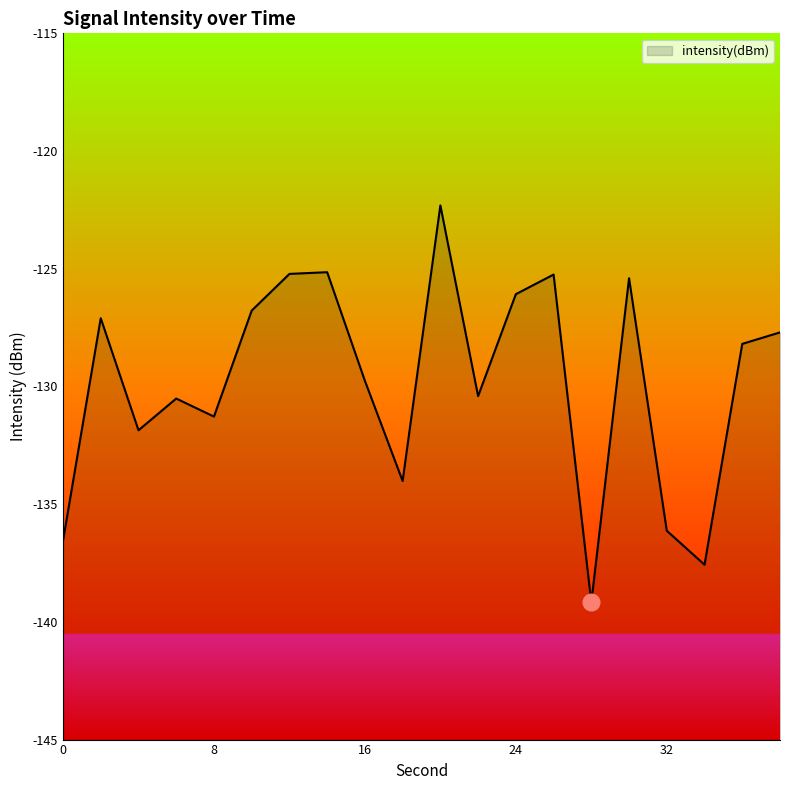

Rank the categories by value from lowest to highest.

28, 34, 0, 32, 18, 4, 8, 6, 22, 16, 36, 38, 2, 10, 24, 30, 26, 12, 14, 20